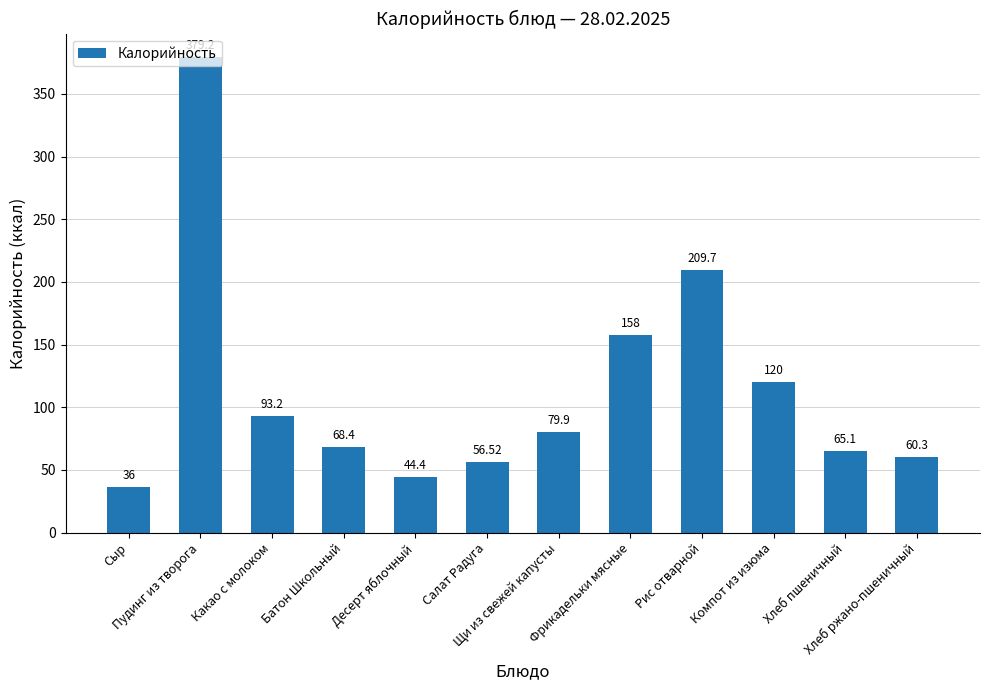

Reading left to right, extract all data points from this chart.

36.0	379.2	93.2	68.4	44.4	56.5	79.9	158.0	209.7	120.0	65.1	60.3